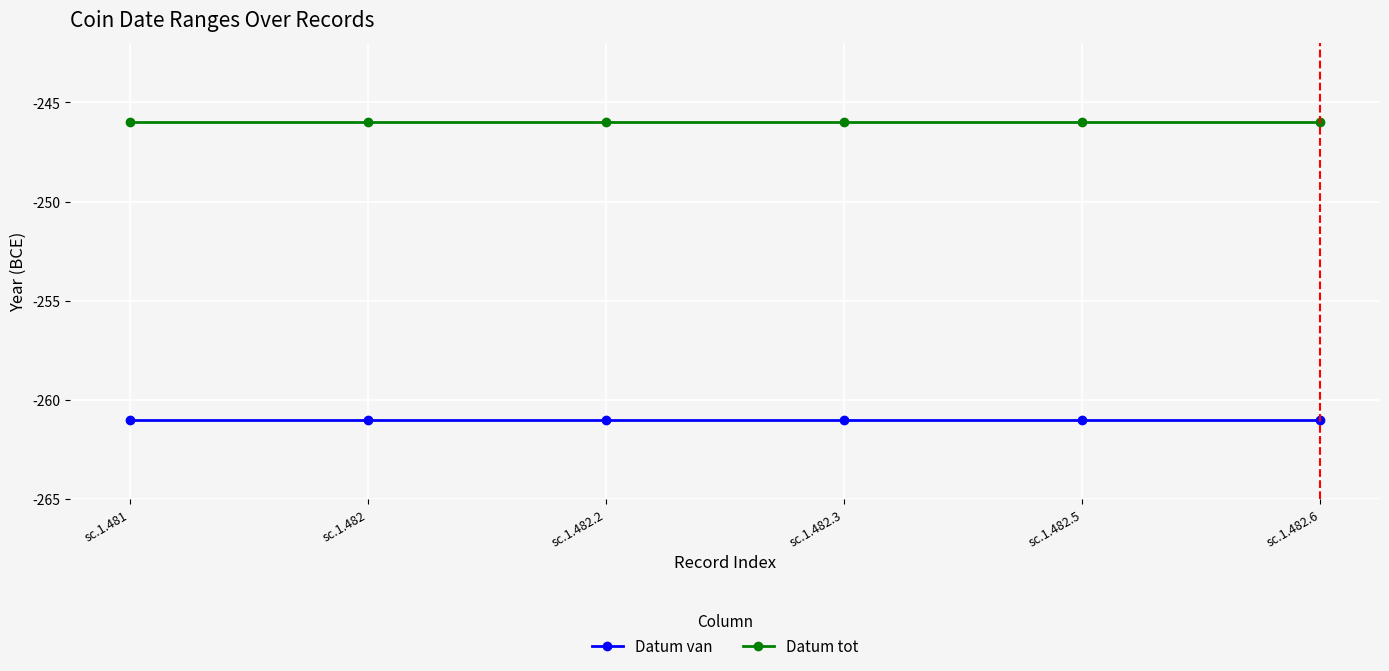

What is the total value across all series at sc.1.482.6?

-507